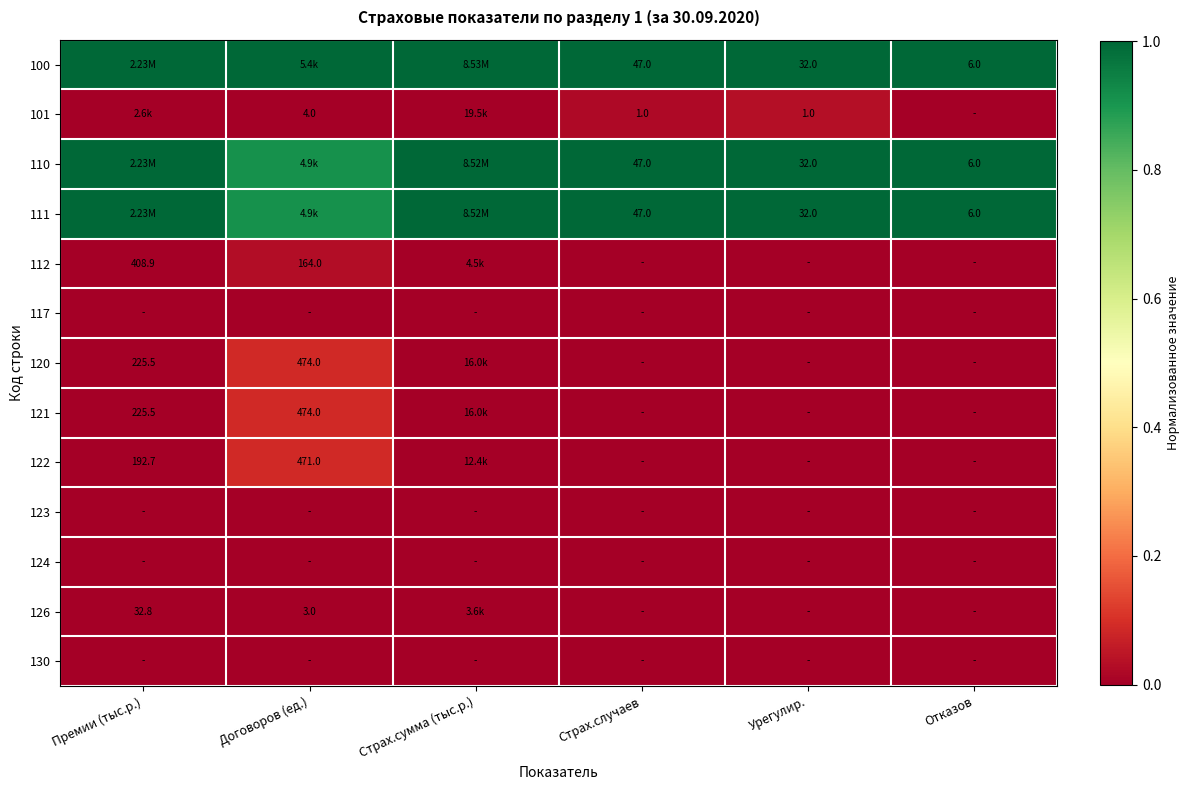

Which category has the lowest value in the 122 series?

Страх.случаев